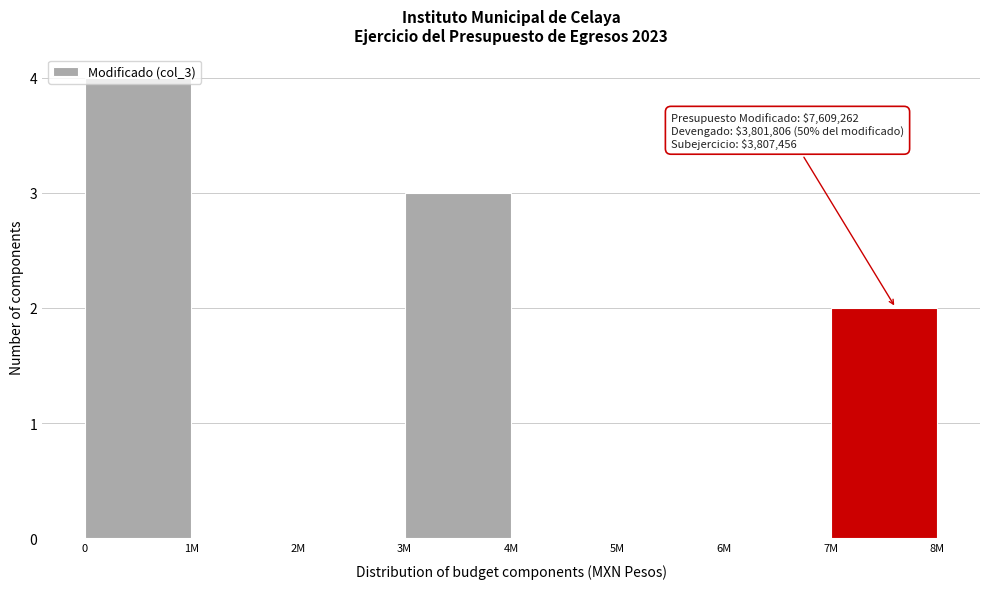

Which has a higher value, 7M or 3M?

3M